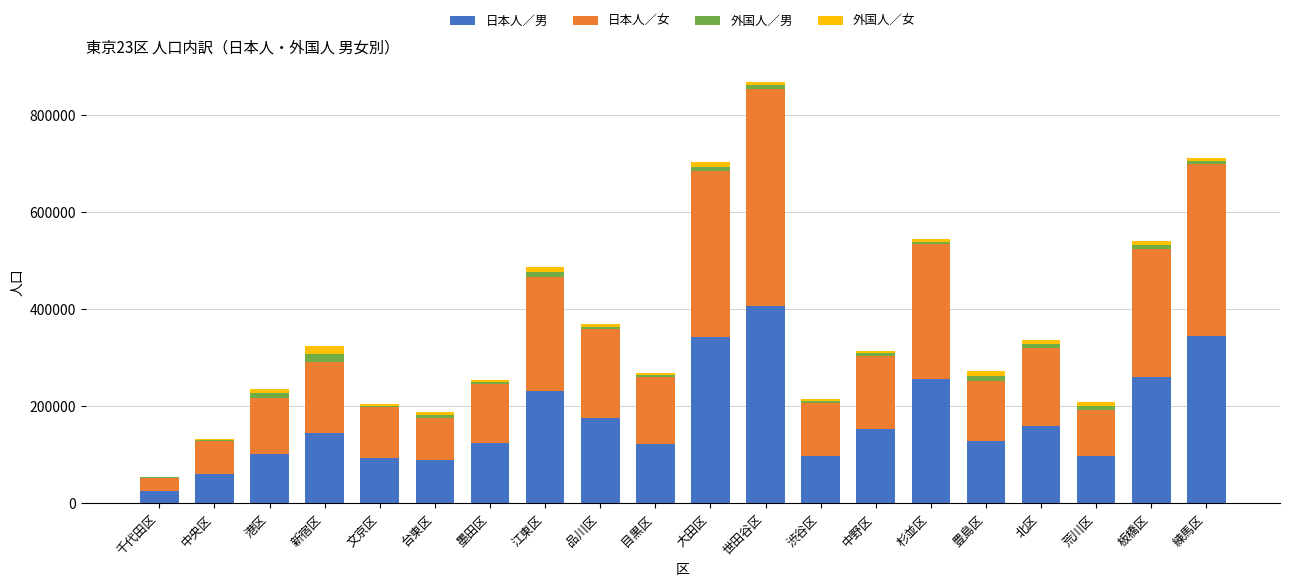

Is it true that 日本人／男 equals 283495 at 世田谷区?

False